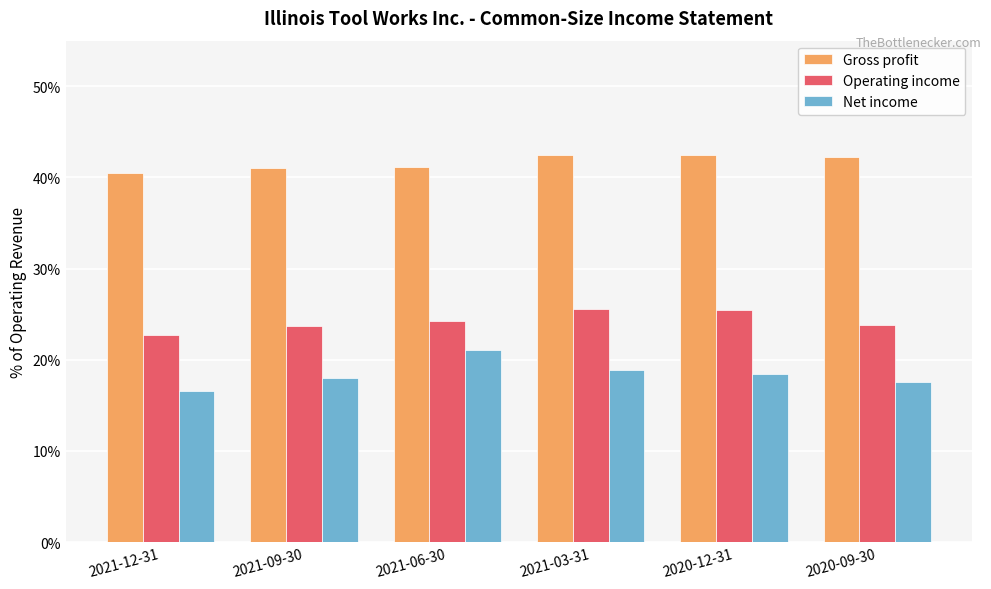

The Gross profit series shows 0.2 at 2021-06-30. True or false?

False